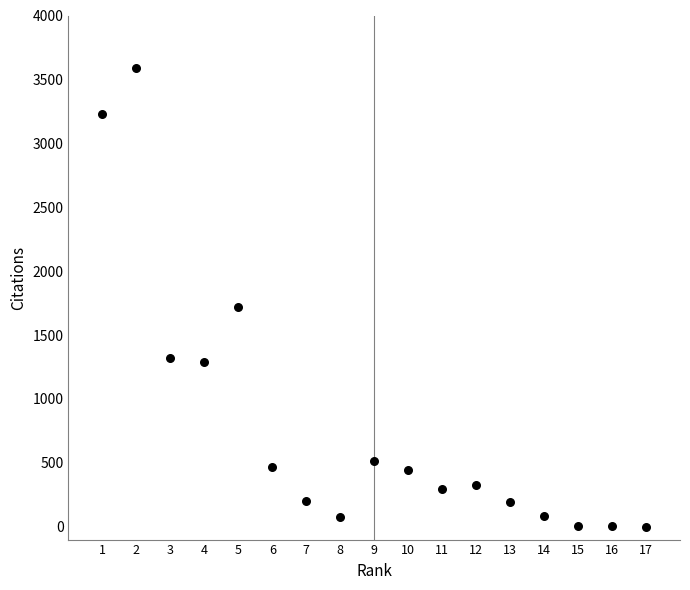

What Y value in the scatter plot is closest to 1794?

1717